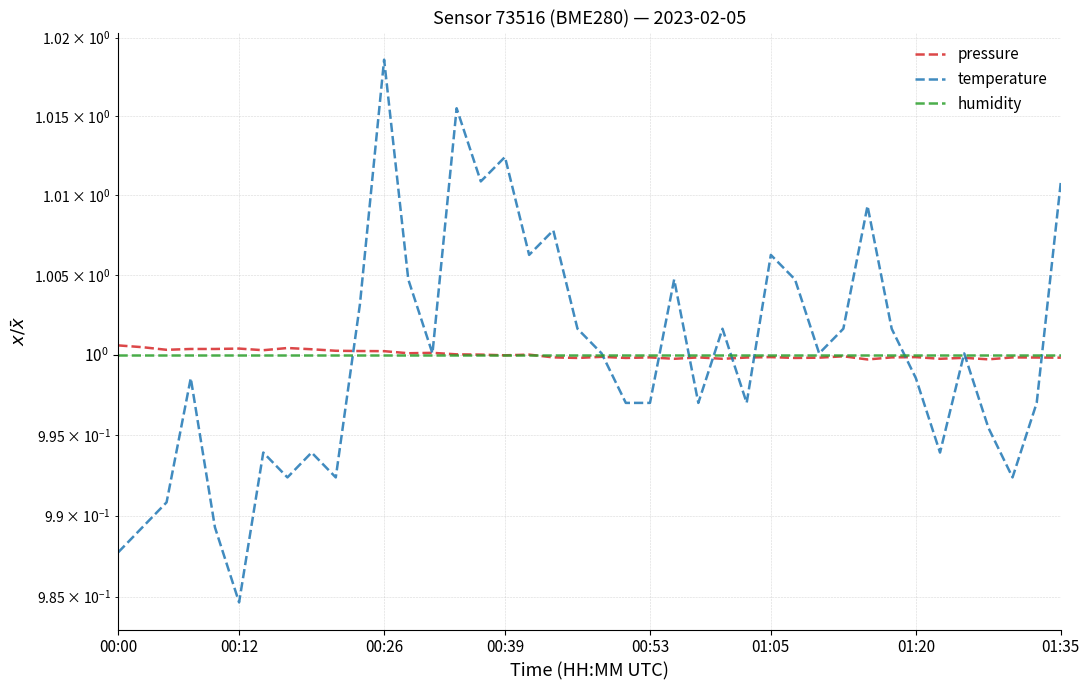

True or false: humidity has a value of 0.3 at 00:00.

False